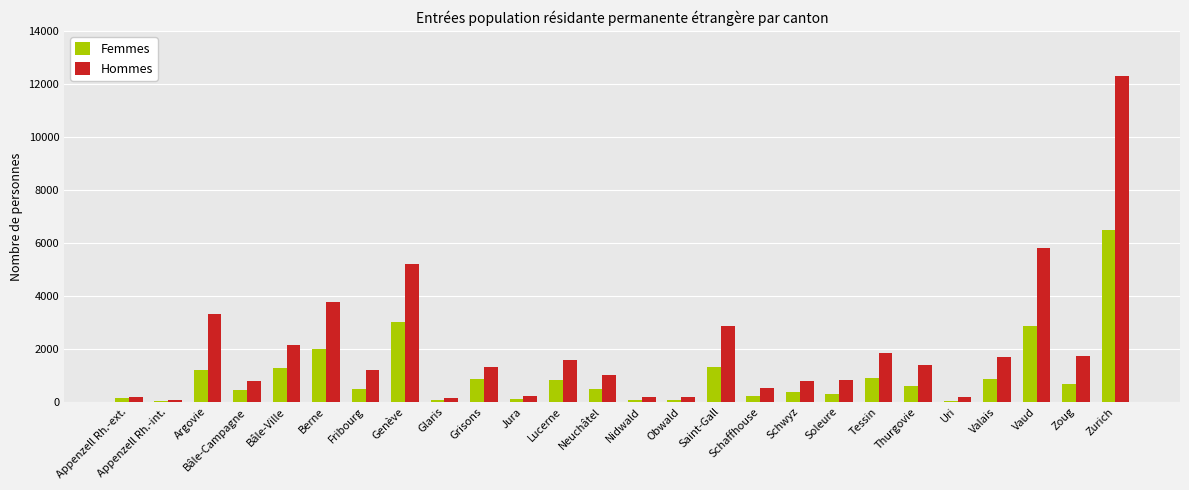

Between Appenzell Rh.-int. and Valais, which series saw the biggest shift?

Hommes